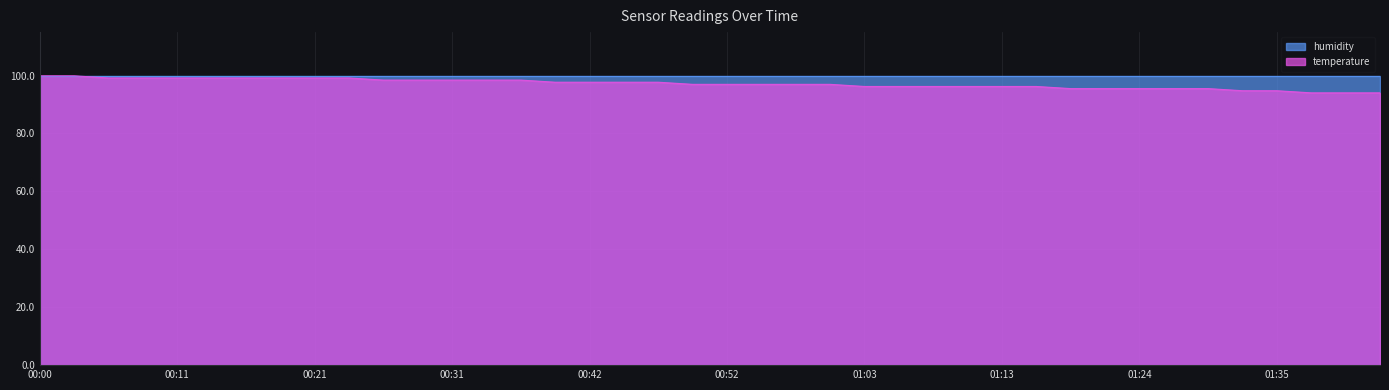

Reading left to right, extract all data points from this chart.

99.9	99.9	99.2	99.2	99.2	99.2	99.2	99.2	99.2	99.2	98.4	98.4	98.4	98.4	98.4	97.7	97.7	97.7	97.7	97.0	97.0	97.0	97.0	97.0	96.2	96.2	96.2	96.2	96.2	96.2	95.5	95.5	95.5	95.5	95.5	94.8	94.8	94.0	94.0	94.0